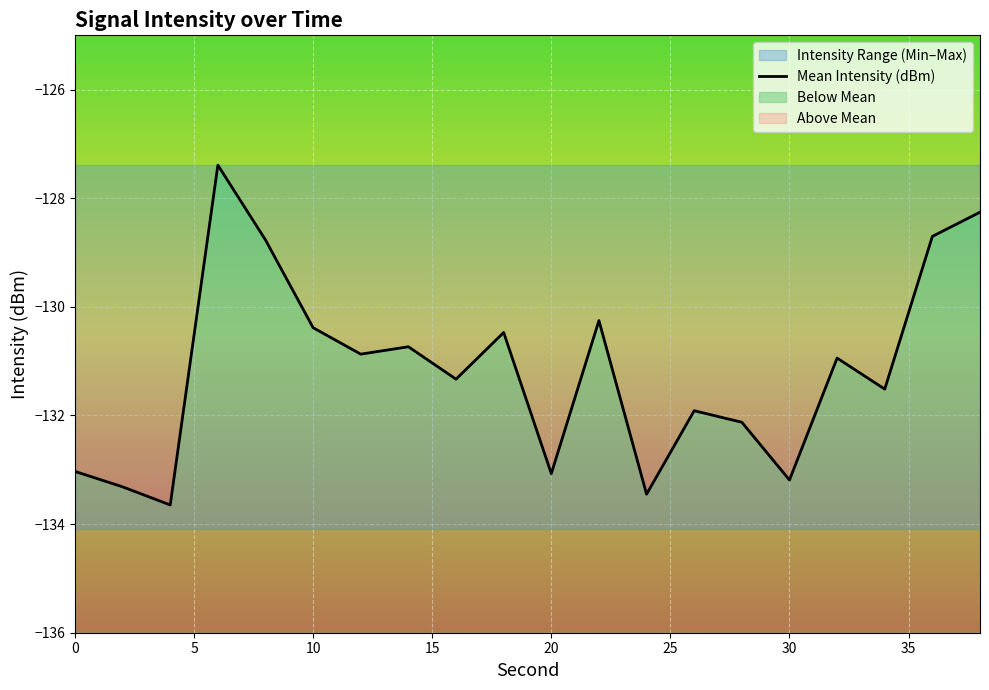

What is the difference between the second highest and minimum values?

5.4